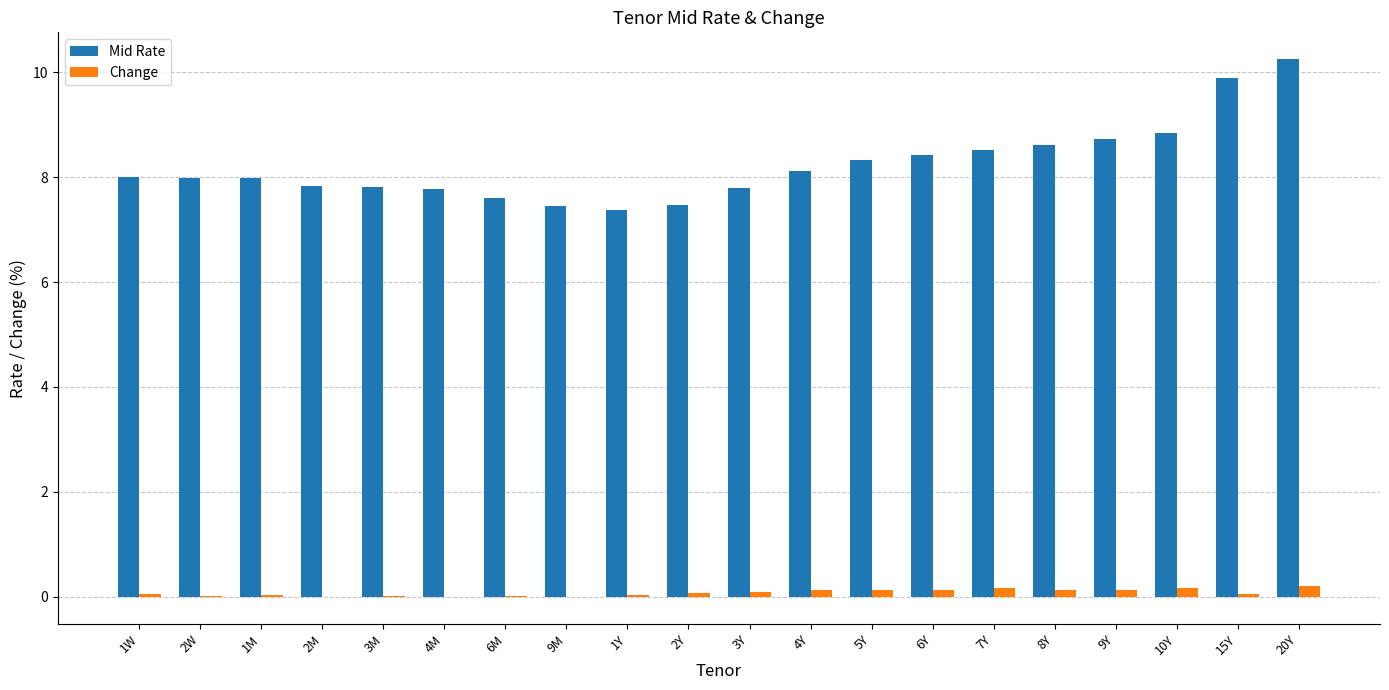

Which category has the highest value across all series?

20Y